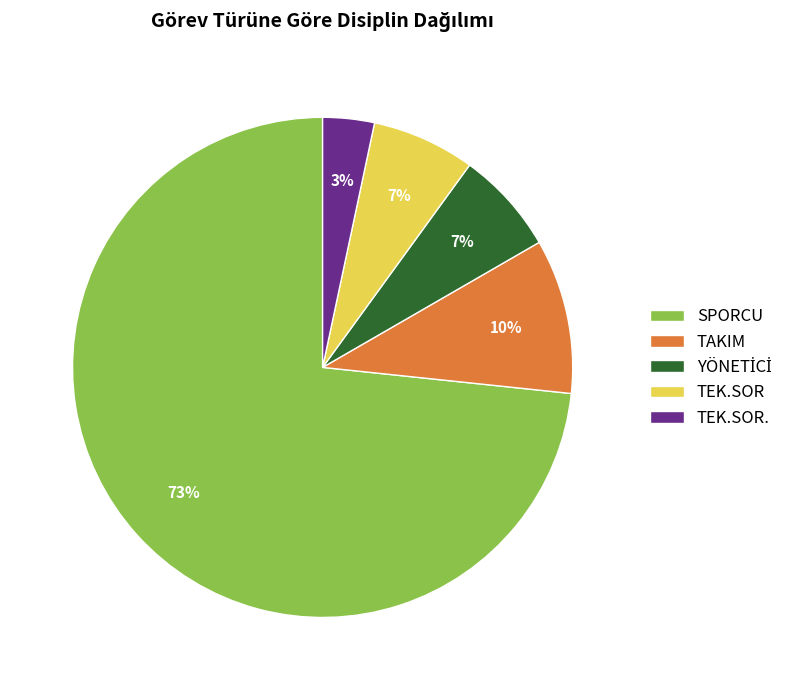

Is it true that TEK.SOR is 13% of the pie?

False